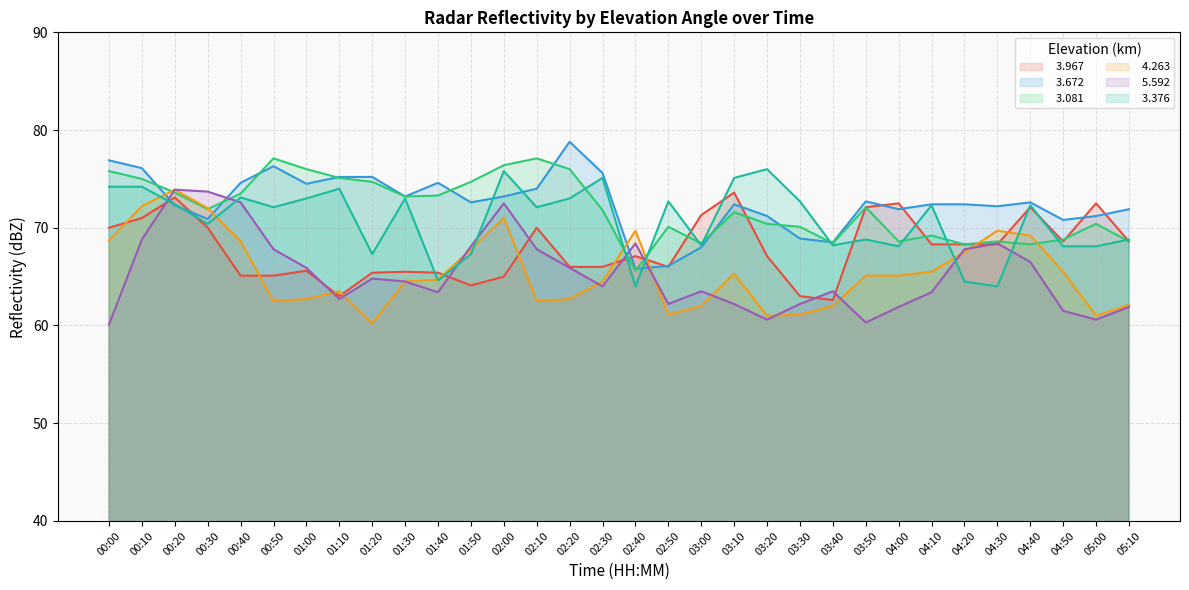

What is the minimum value for   3.967?

62.6